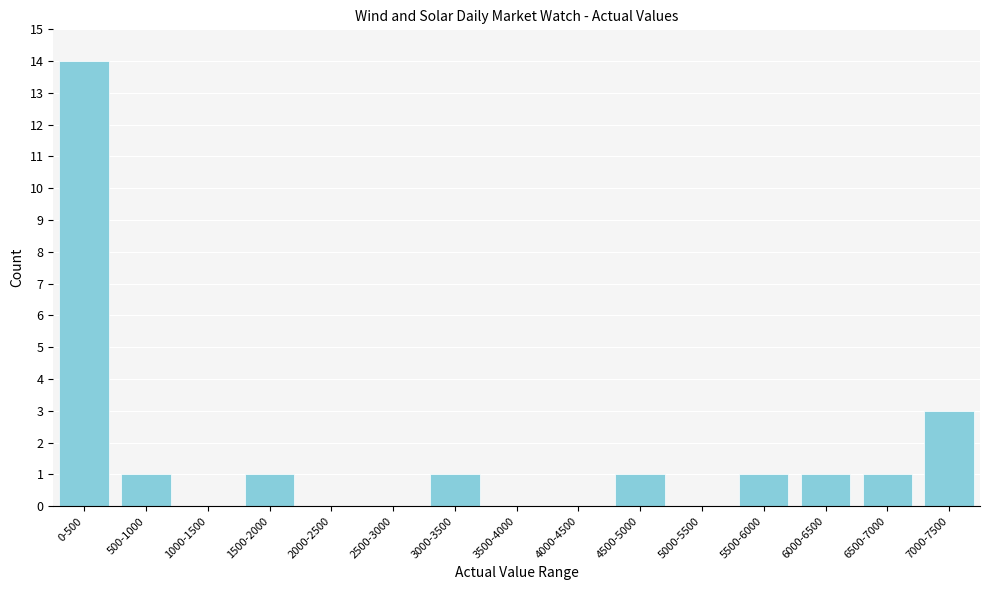

Reading left to right, transcribe all the data shown in this chart.

0-500=14	500-1000=1	1000-1500=0	1500-2000=1	2000-2500=0	2500-3000=0	3000-3500=1	3500-4000=0	4000-4500=0	4500-5000=1	5000-5500=0	5500-6000=1	6000-6500=1	6500-7000=1	7000-7500=3